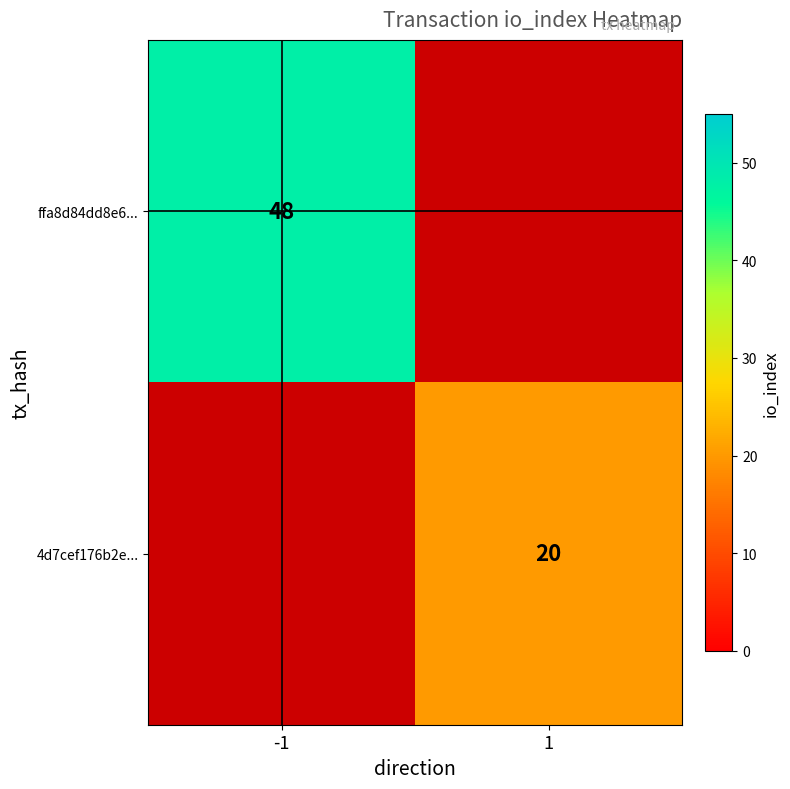

At how many categories does at least one series exceed 25?

1